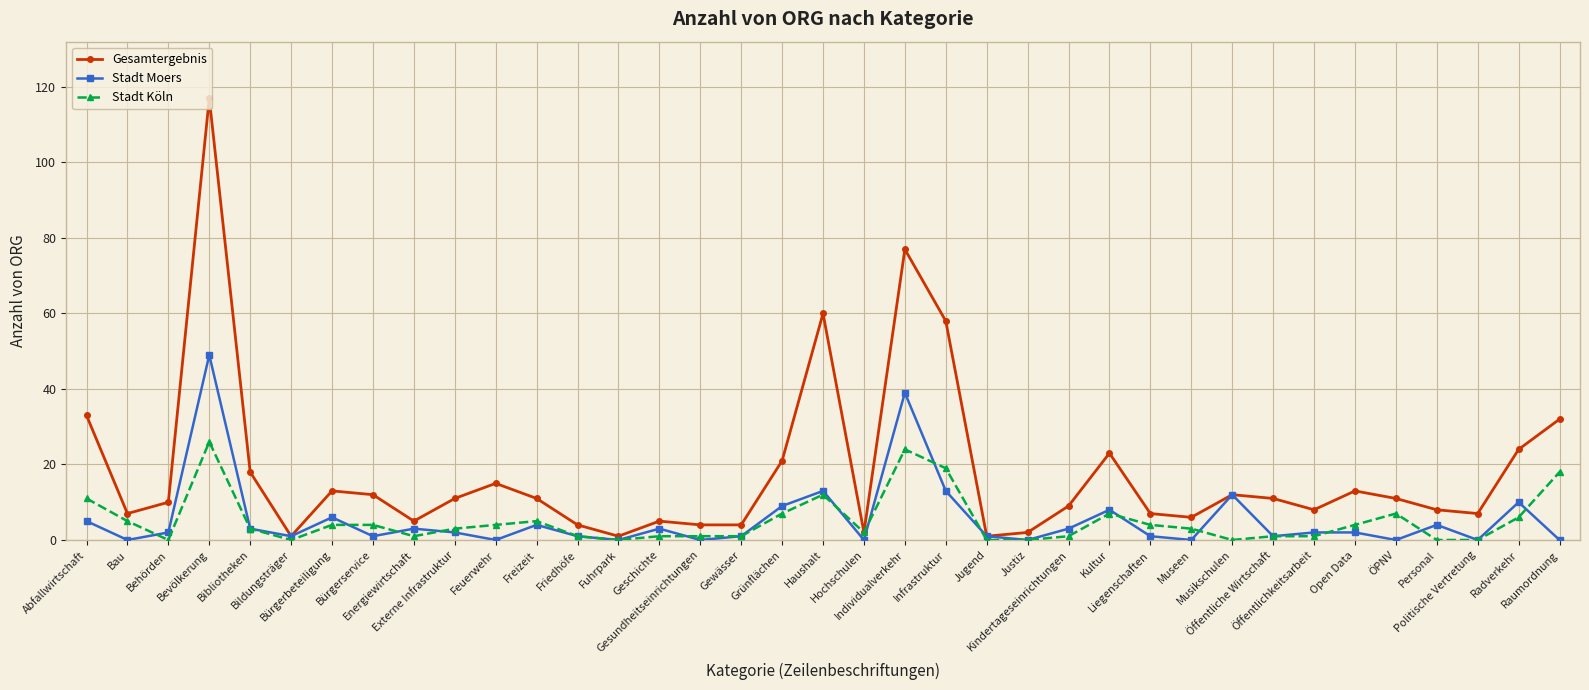

At which category is the sum across all series the highest?

Bevölkerung